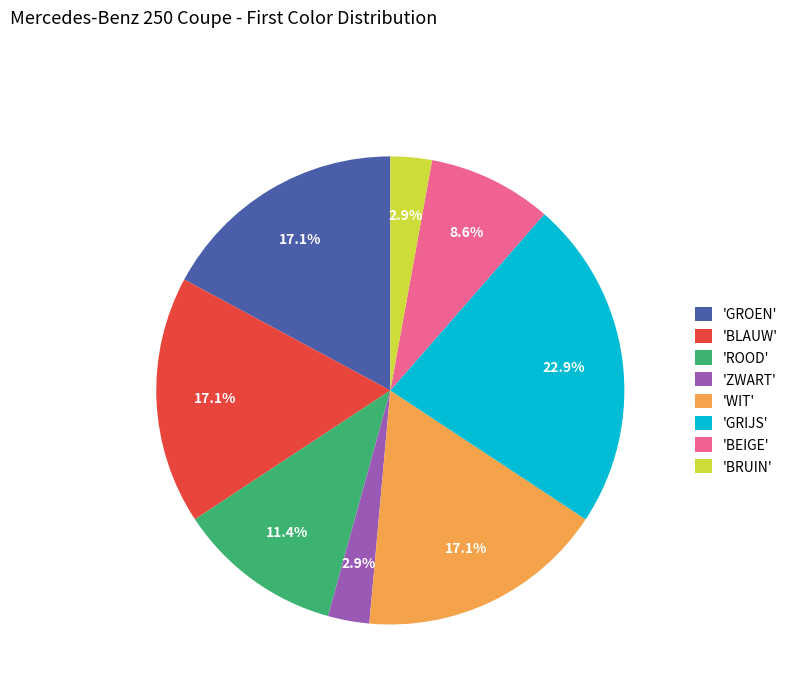

What is the largest slice in the pie chart?

'GRIJS'